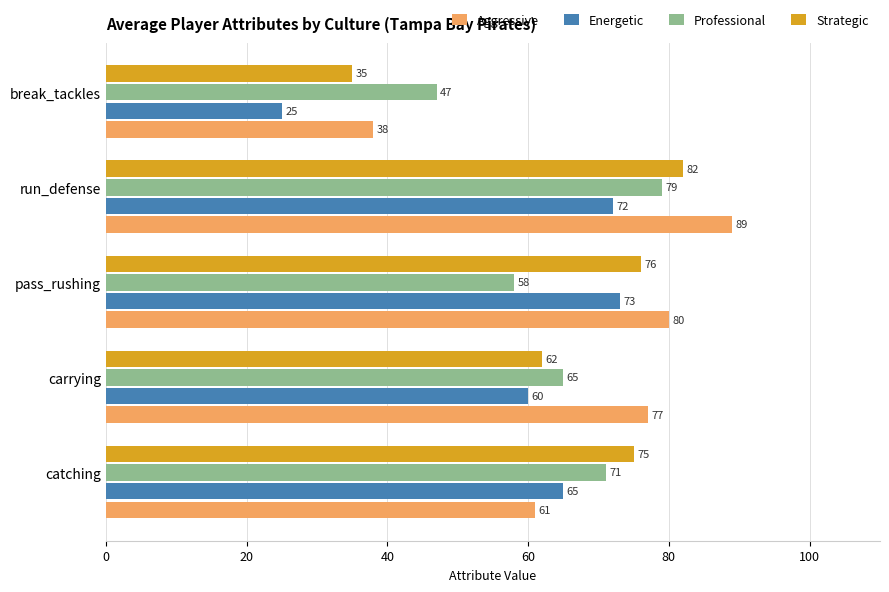

What is the spread (max minus min) of values at carrying?

17